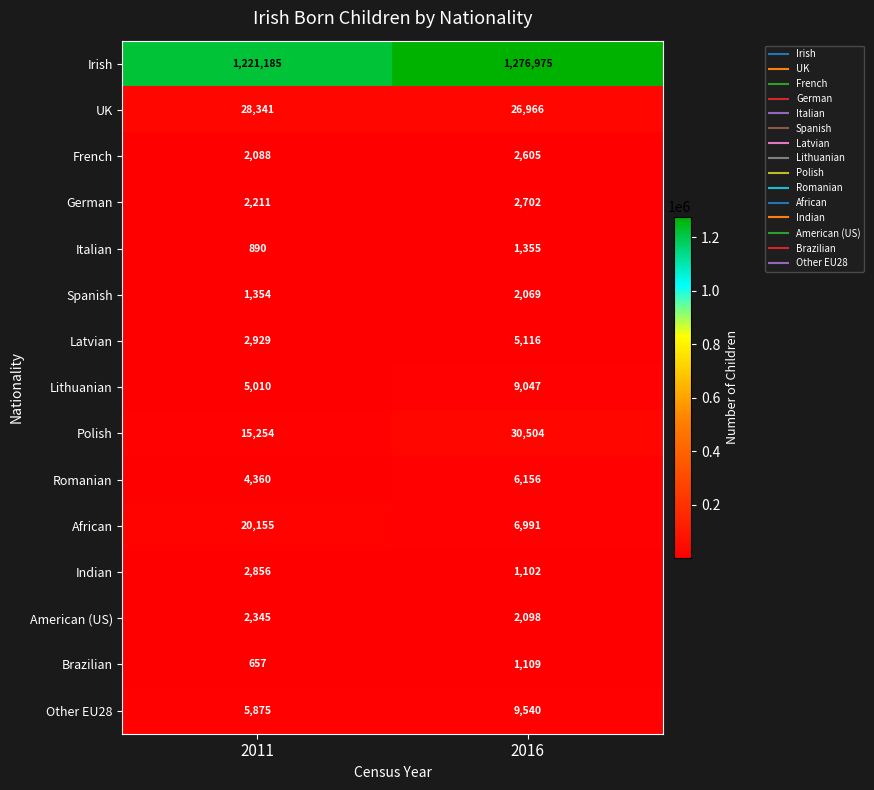

What is the sum of all Spanish values?

3423